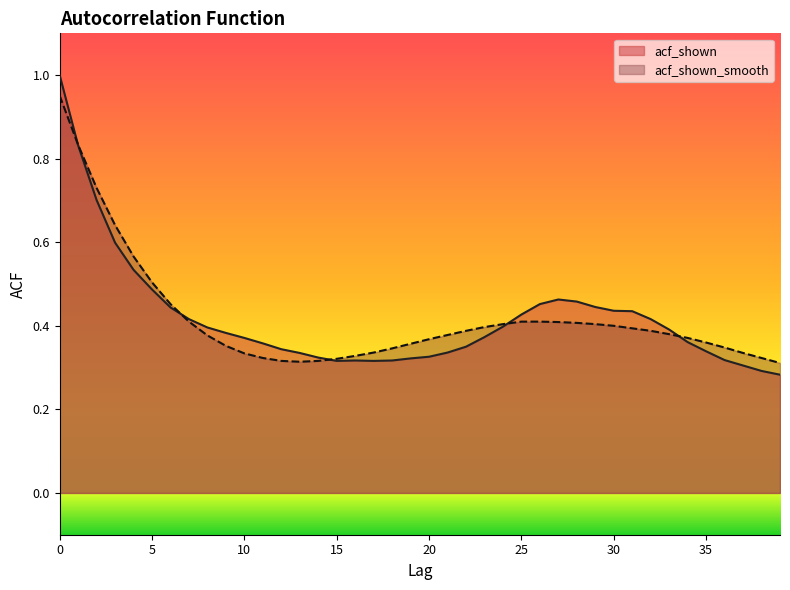

Which series ends up on top after the final intersection of acf_shown and acf_shown_smooth?

acf_shown_smooth